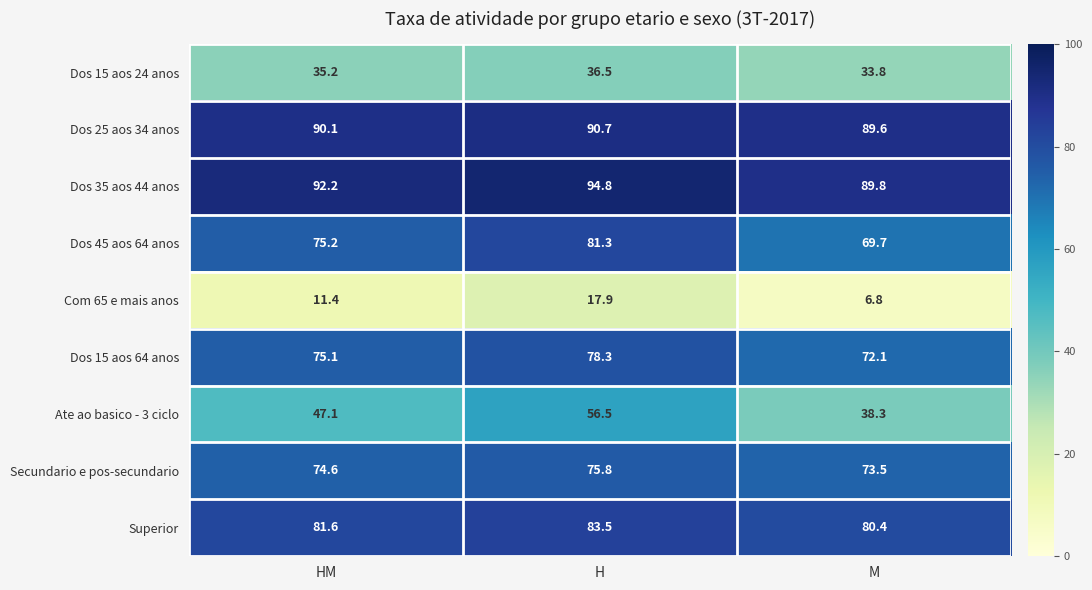

Rank the series by their maximum value, from lowest to highest.

Com 65 e mais anos, Dos 15 aos 24 anos, Ate ao basico - 3 ciclo, Secundario e pos-secundario, Dos 15 aos 64 anos, Dos 45 aos 64 anos, Superior, Dos 25 aos 34 anos, Dos 35 aos 44 anos